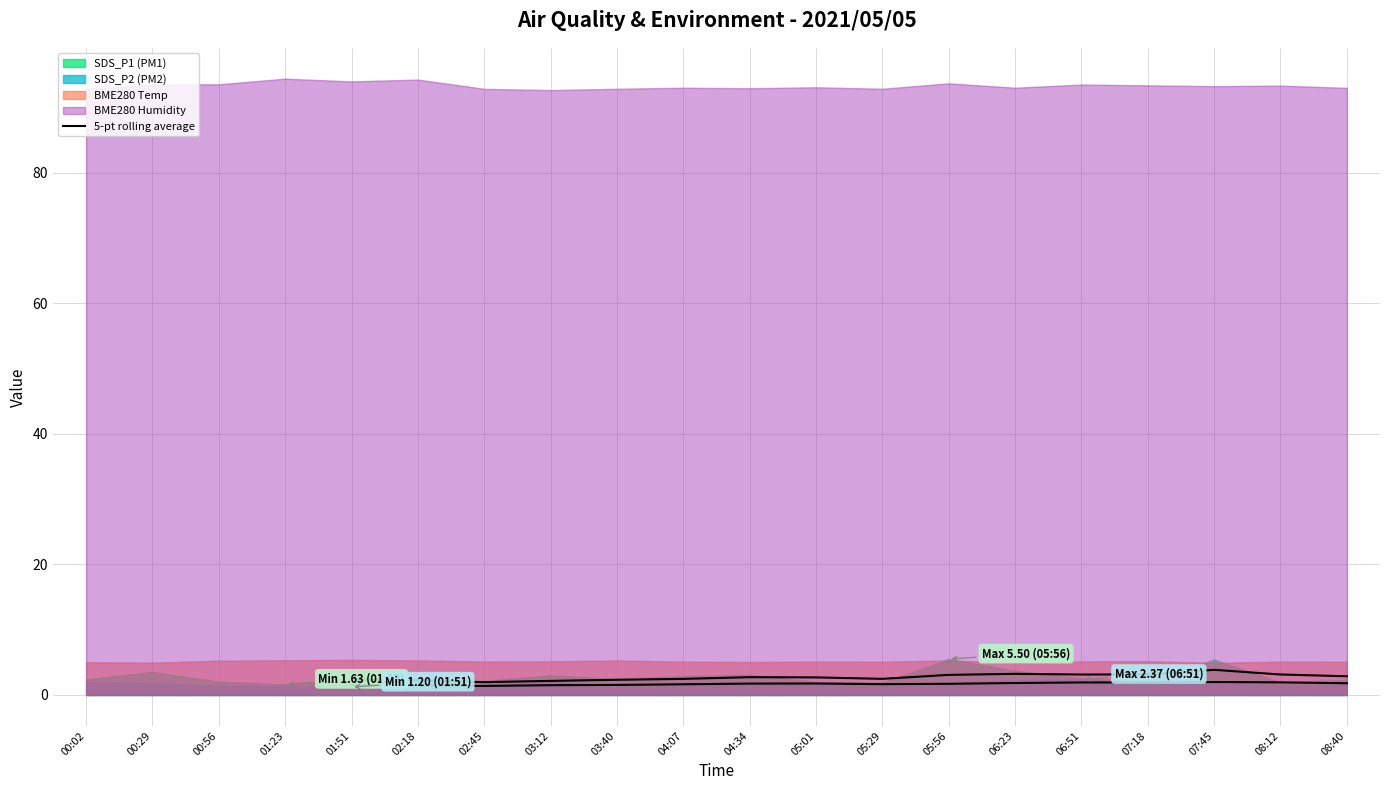

How many interior local valleys does the SDS_P1 5-pt rolling avg series have?

3